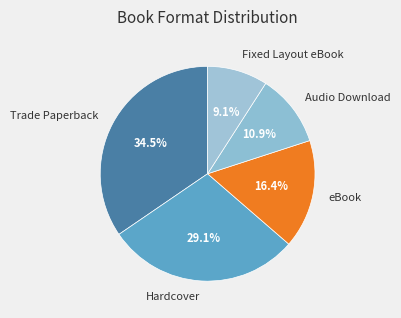

Is it true that Hardcover is 29% of the pie?

True